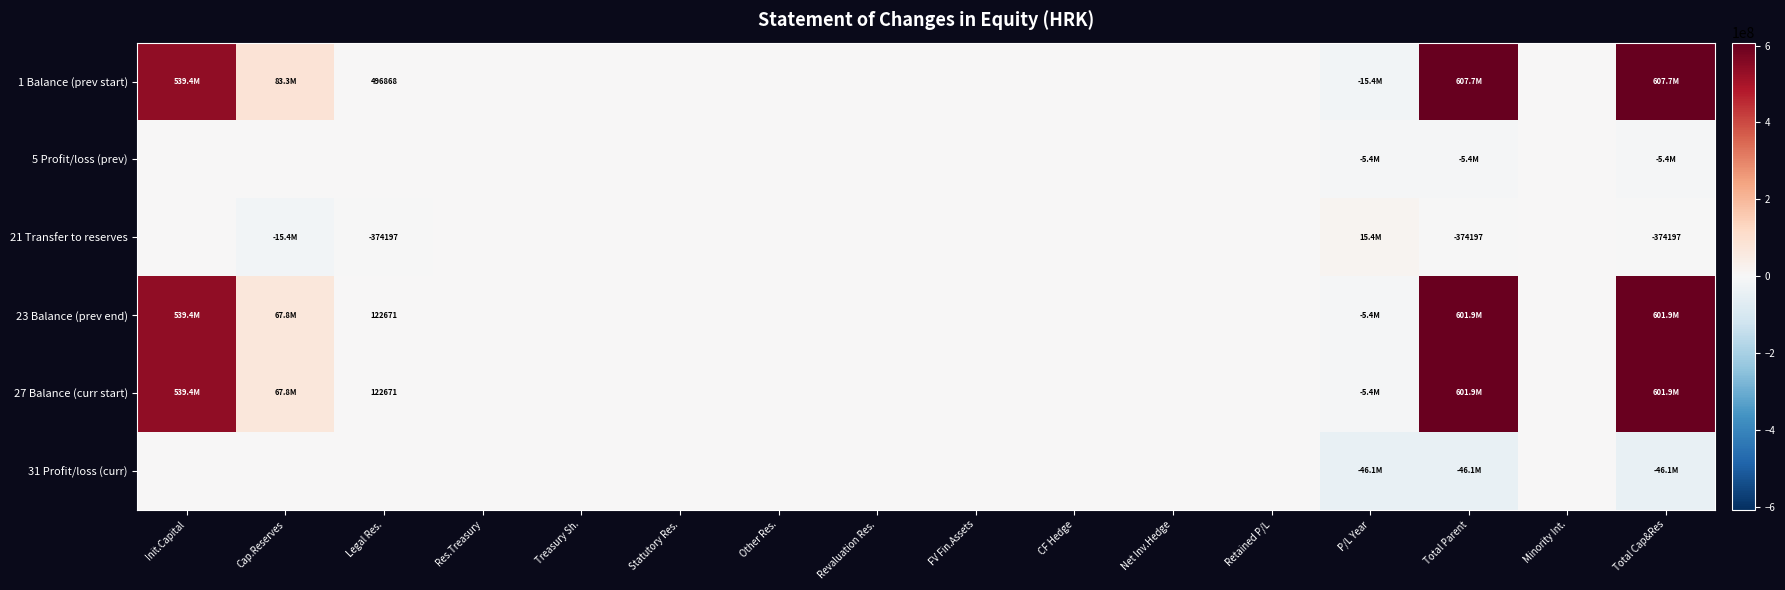

True or false: 27 Balance (curr start) has a value of 122671 at Legal Res..

True